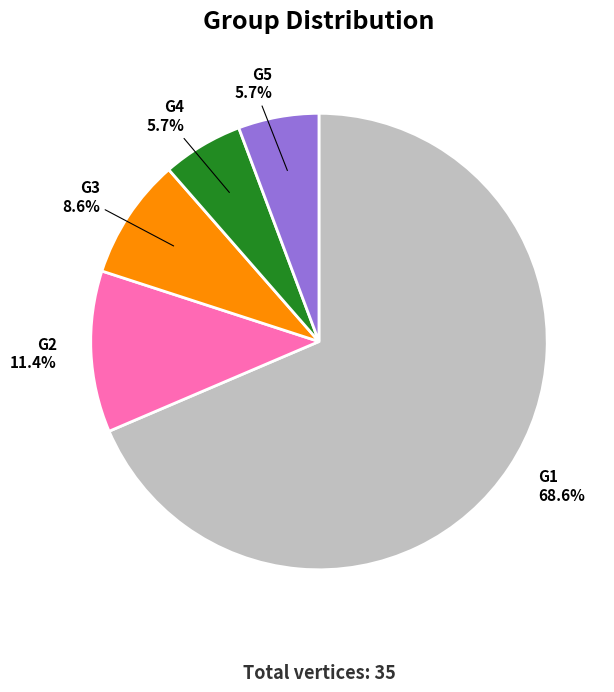

Combined, what portion of the pie is G5 and G4?

11.4%